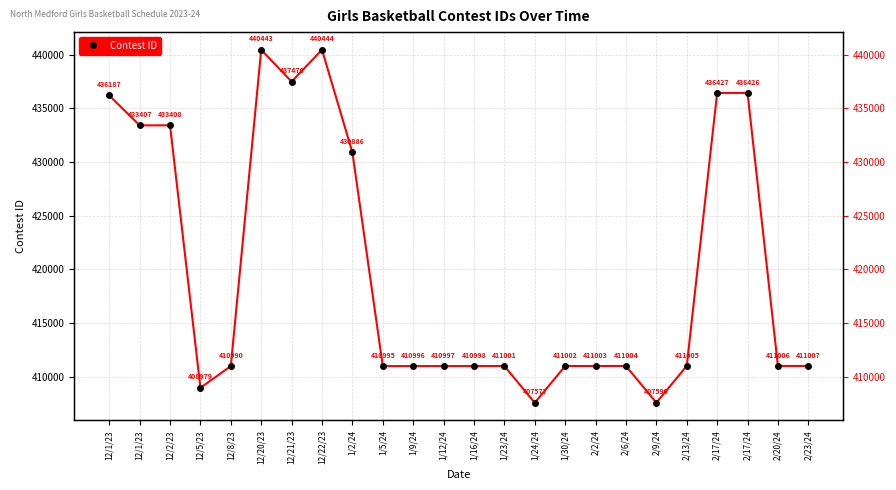

What is the sum of the values at 2/6/24 and 1/9/24?

822000